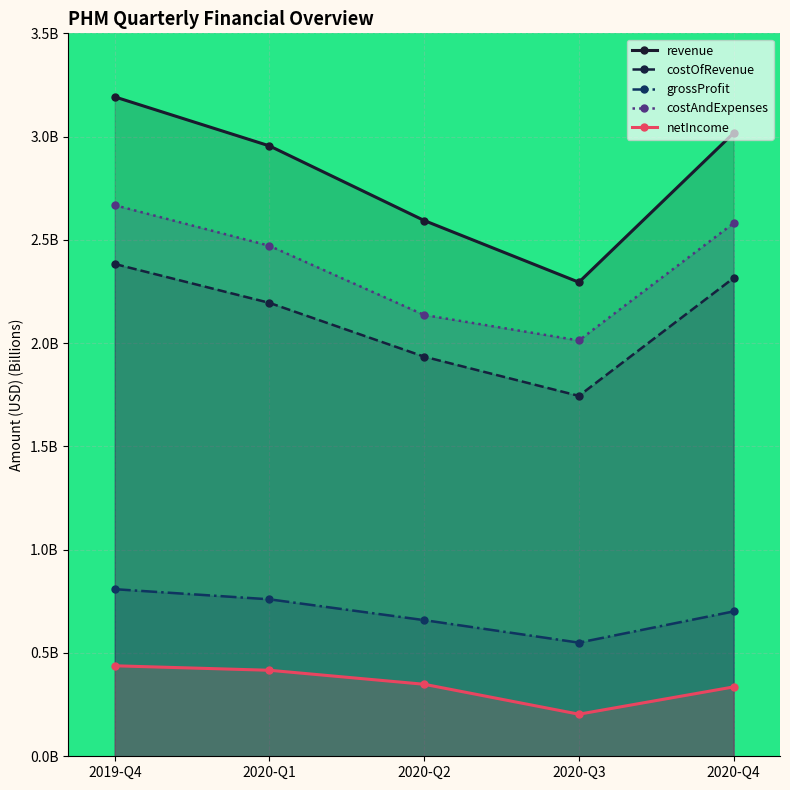

Rank the series at 2020-Q1 from highest to lowest value.

revenue, costAndExpenses, costOfRevenue, grossProfit, netIncome